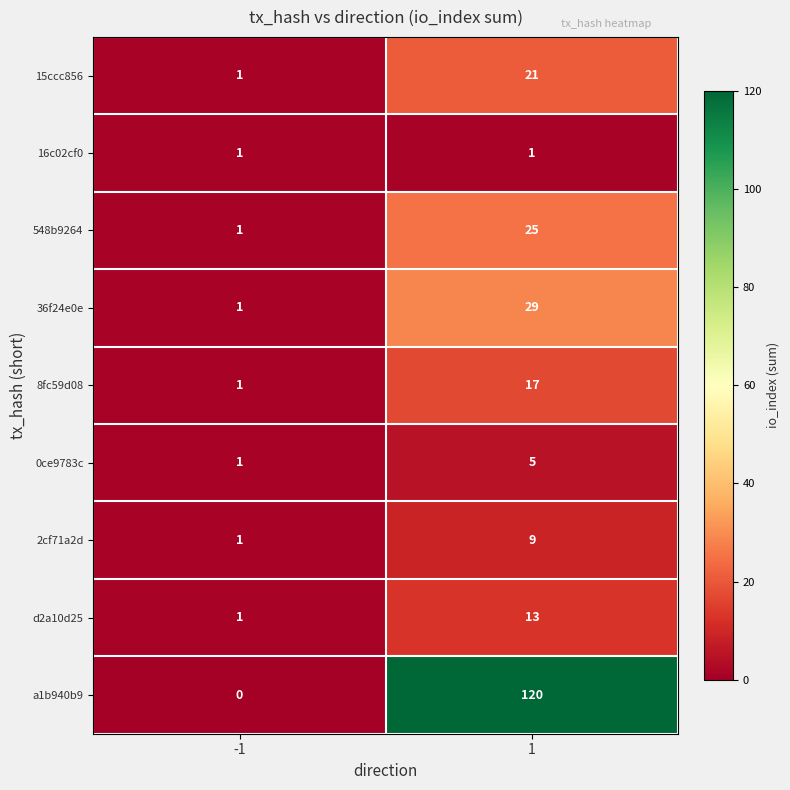

What is the difference between the 0ce9783c values at -1 and 1?

4